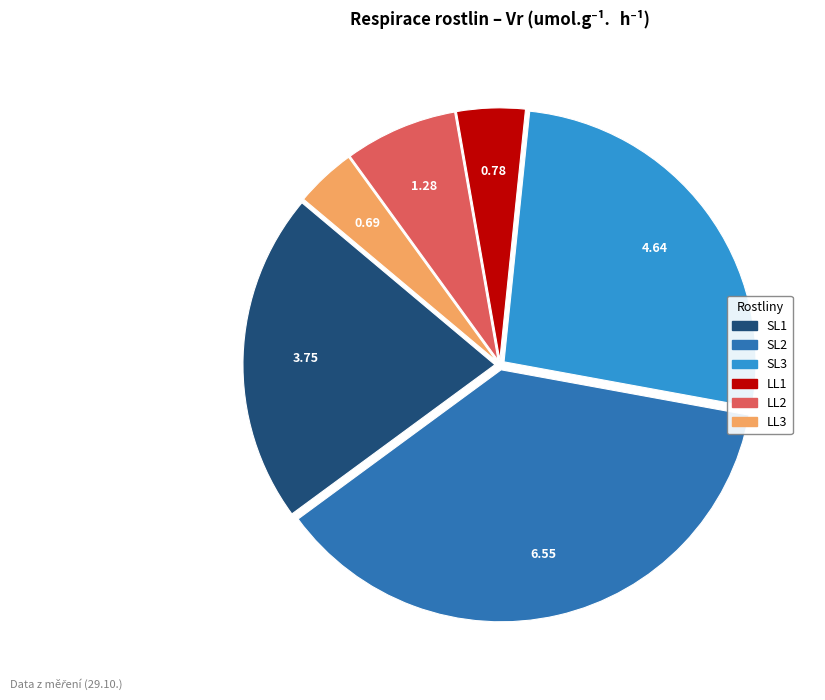

How many slices are in this pie chart?

6